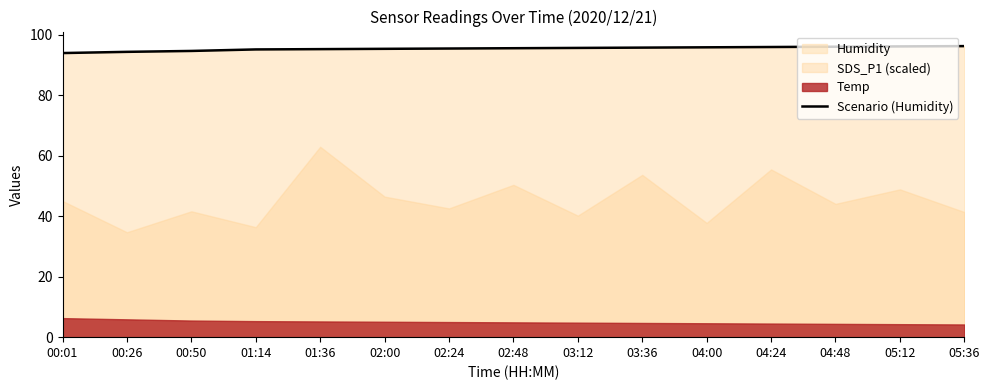

How many categories are shown in the chart?

15